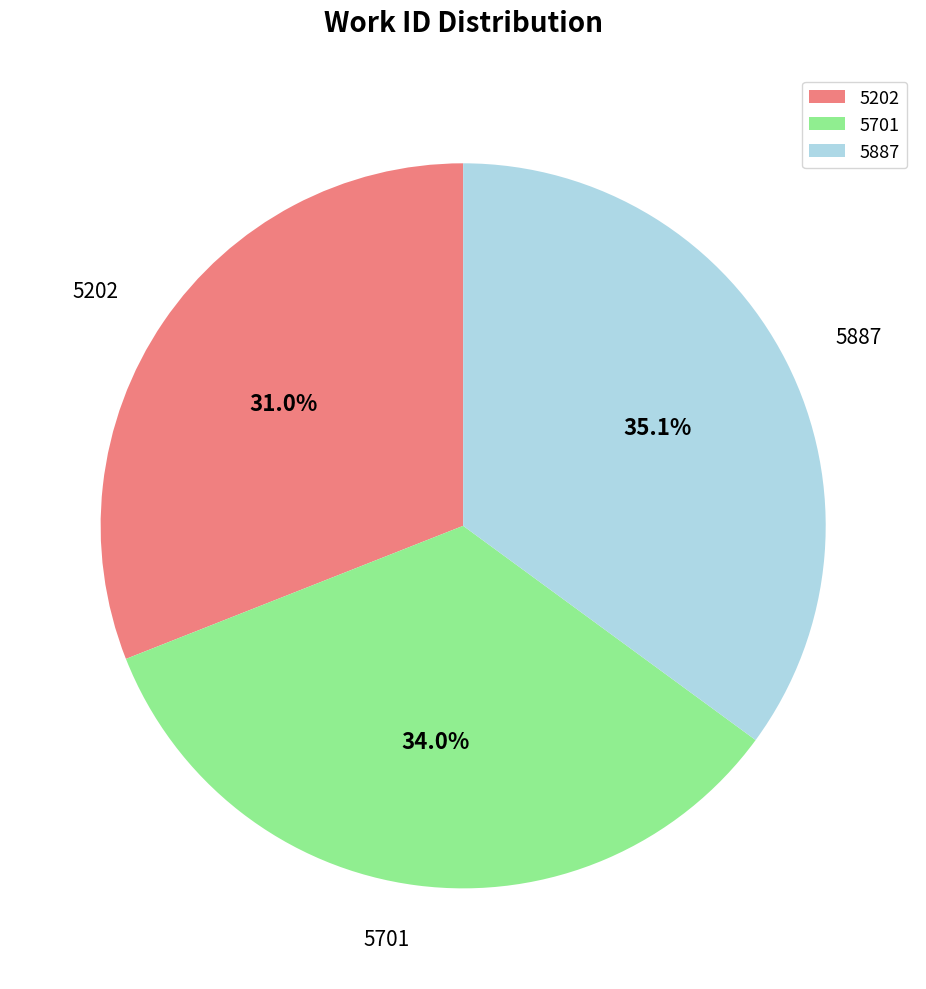

How many segments does this pie chart have?

3